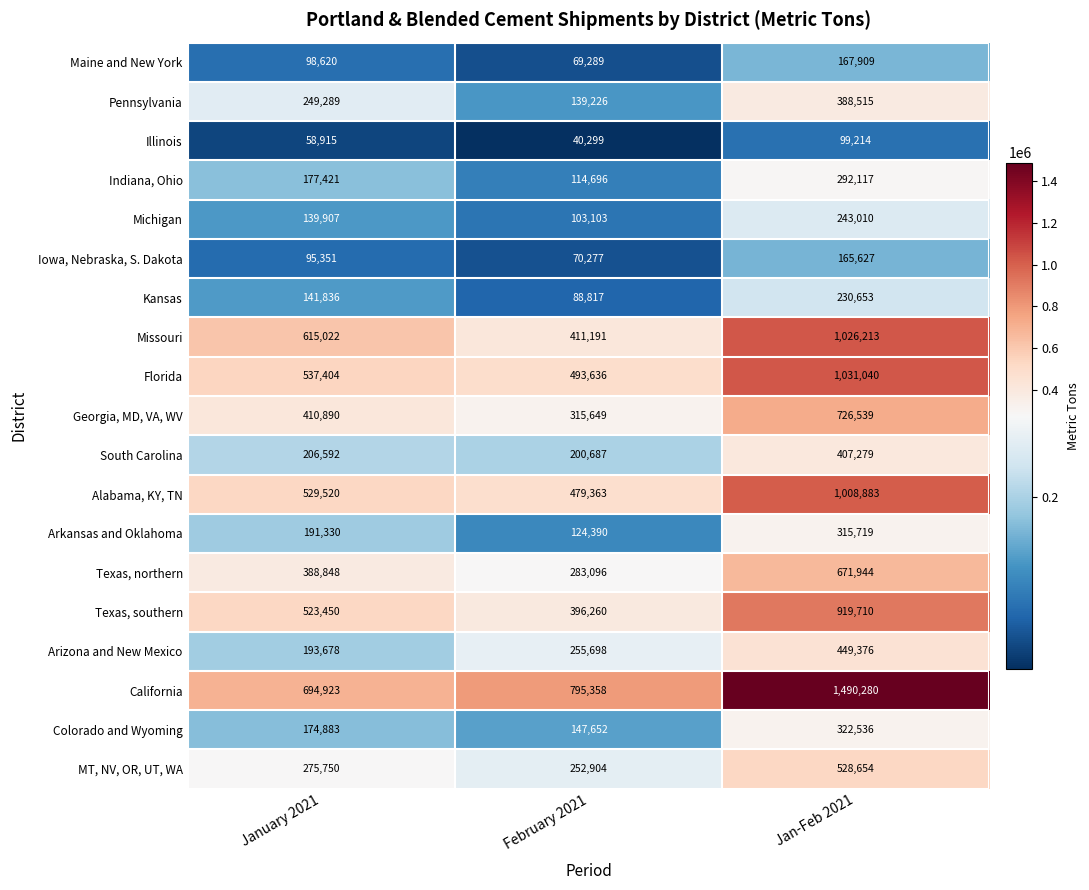

What is the approximate value of Texas, northern at February 2021?

283096